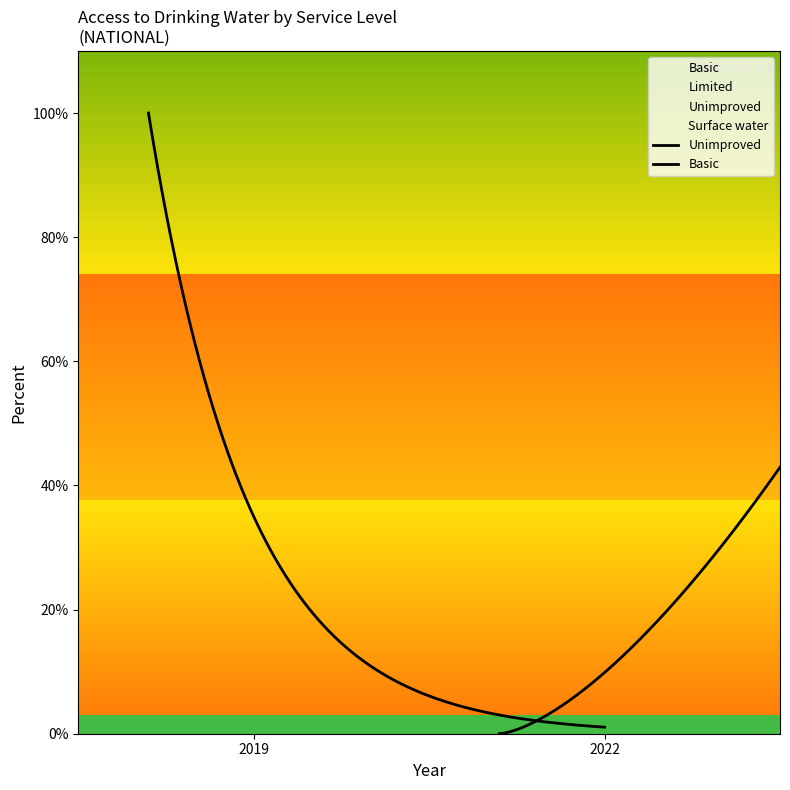

How many distinct data groups are displayed?

4